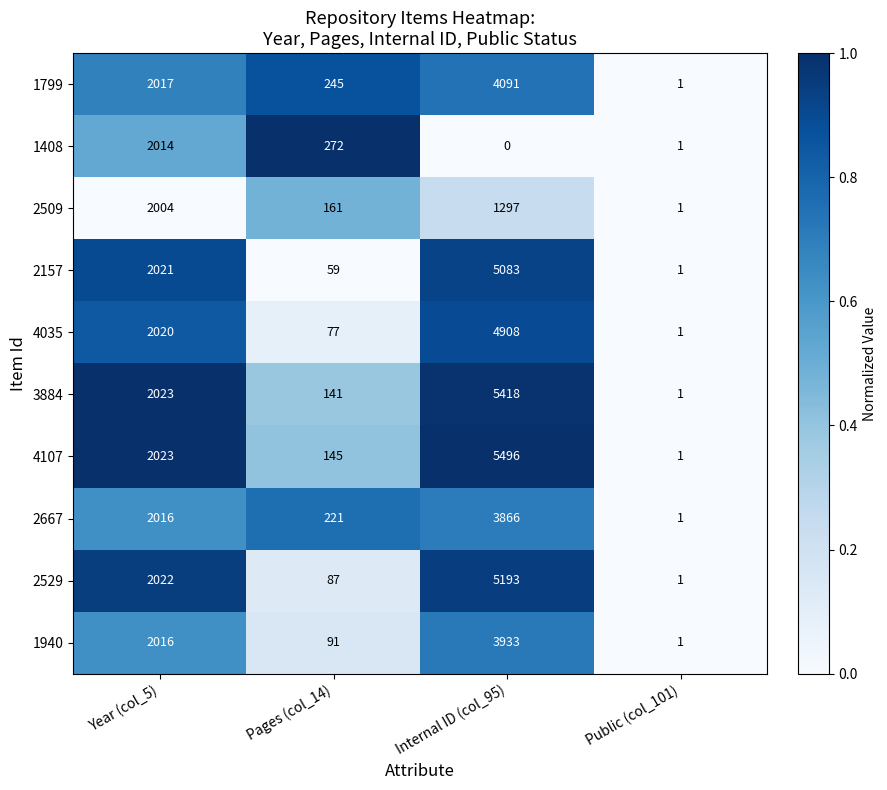

Which series has the largest total across all categories?

4107